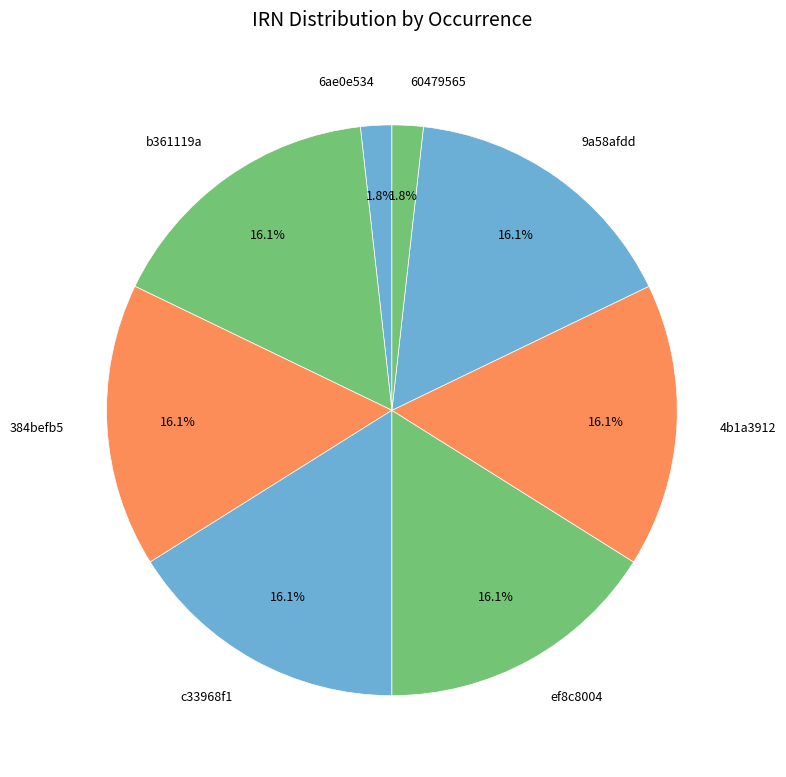

What percentage is the 4b1a3912 slice, to the nearest percent?

16%